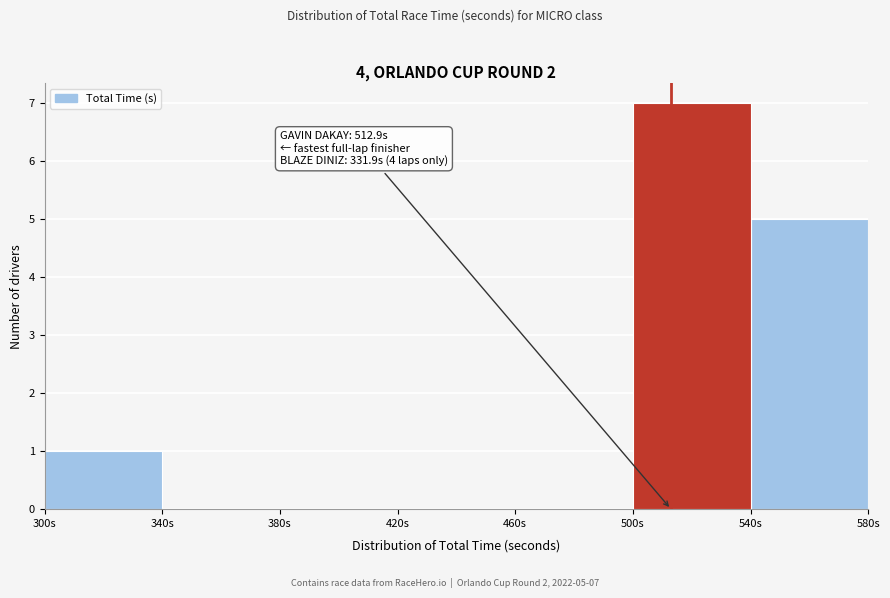

Which range on the x-axis has the tallest bar?

500 to 540